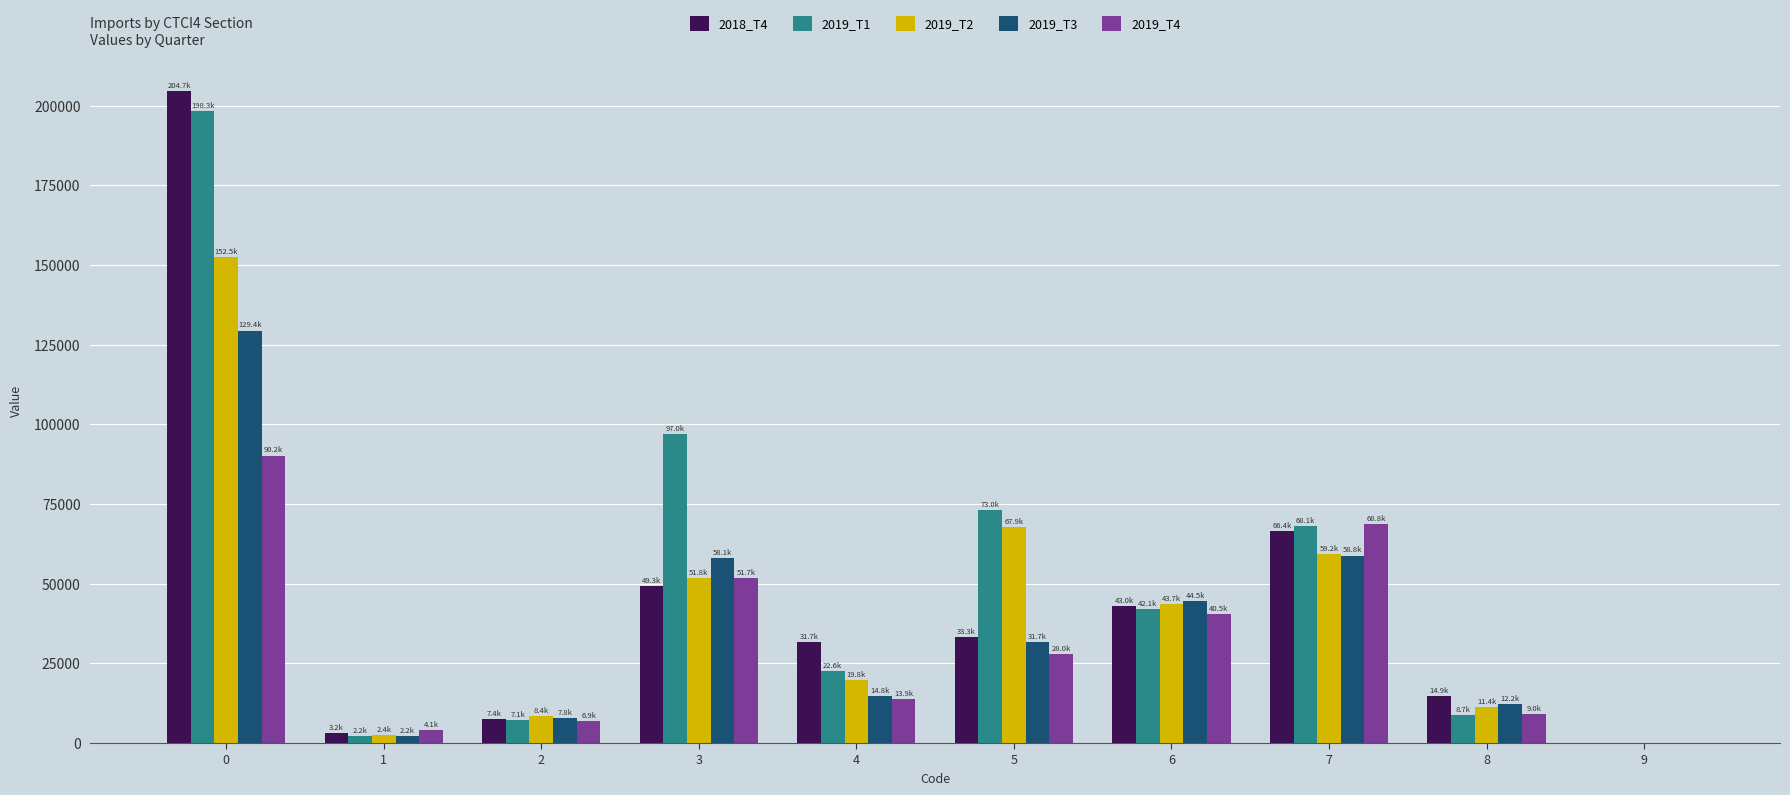

What is the difference between the 2019_T1 values at 6 and 1?

39898.5